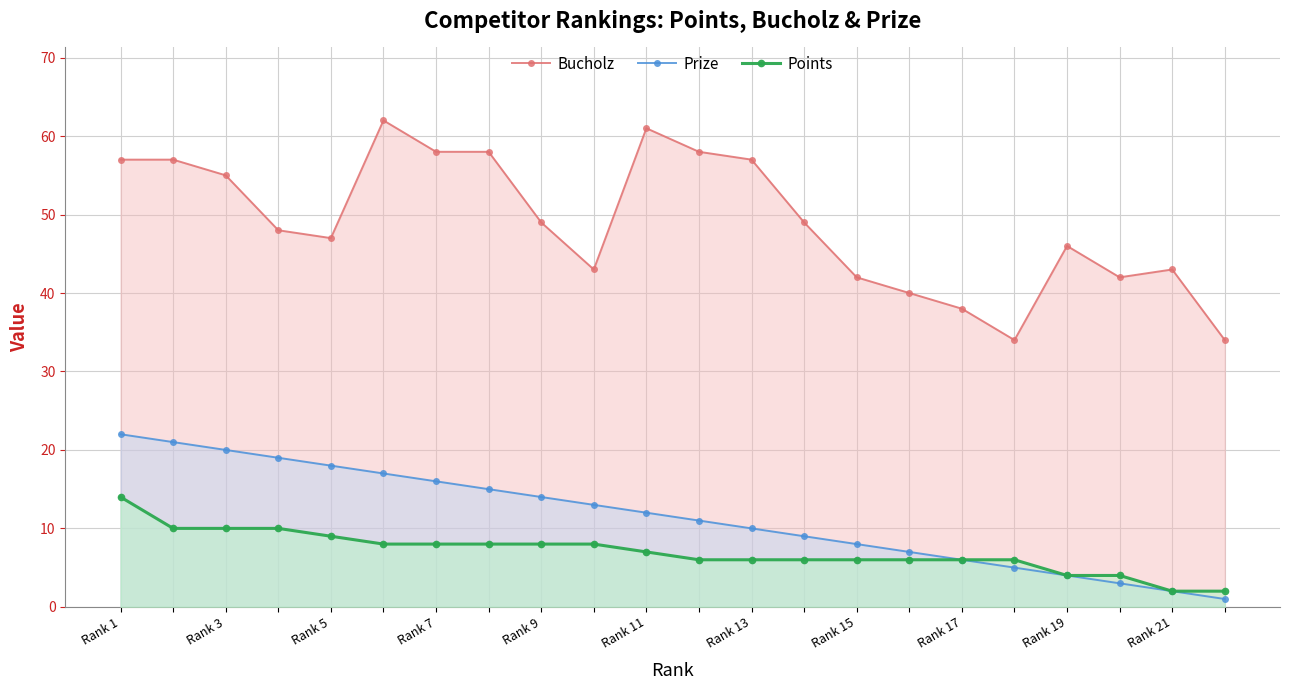

True or false: Bucholz and Points cross at least once.

False